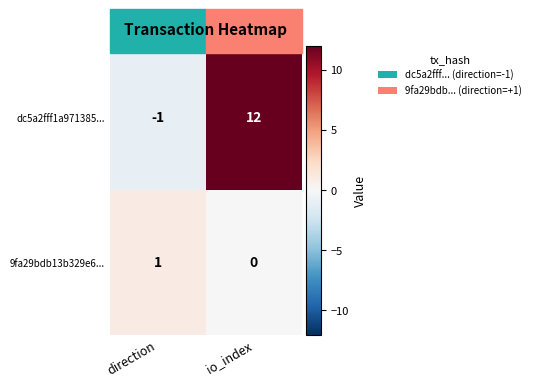

The value of 9fa29bdb13b329e6... at io_index is 0. True or false?

True